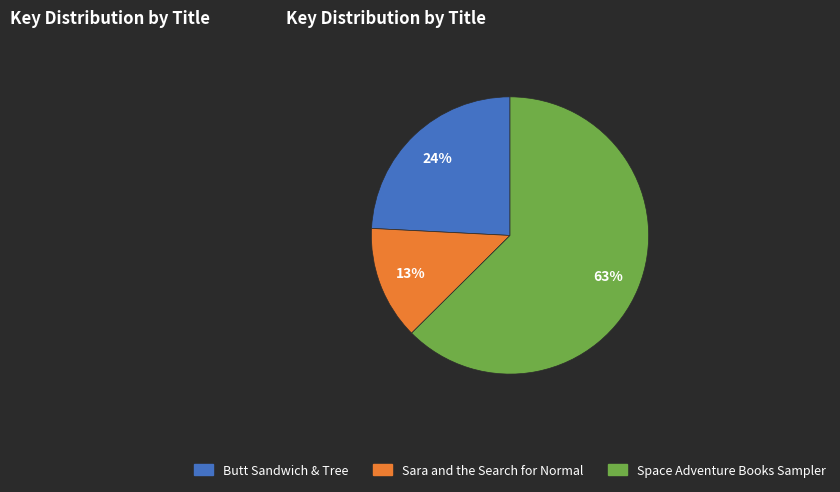

To the nearest percent, what is the average slice percentage?

33%